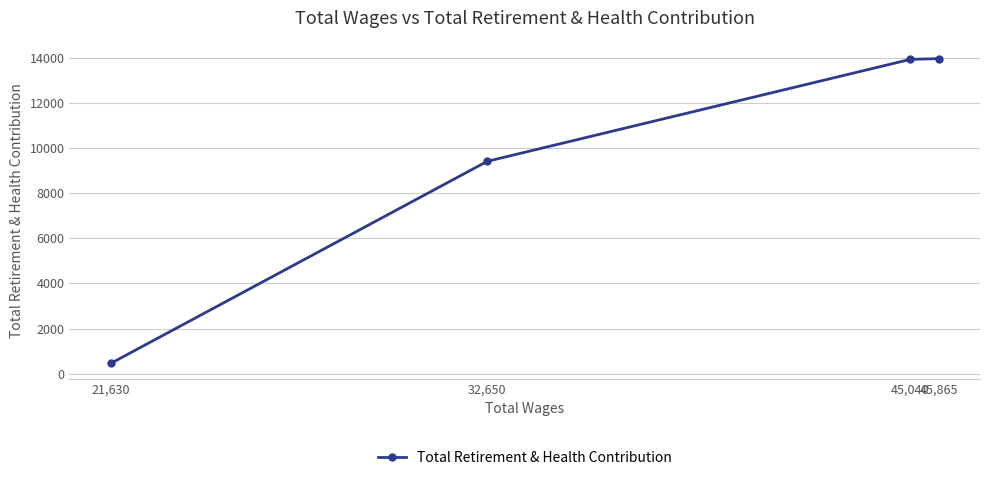

What is the smallest value displayed?

453